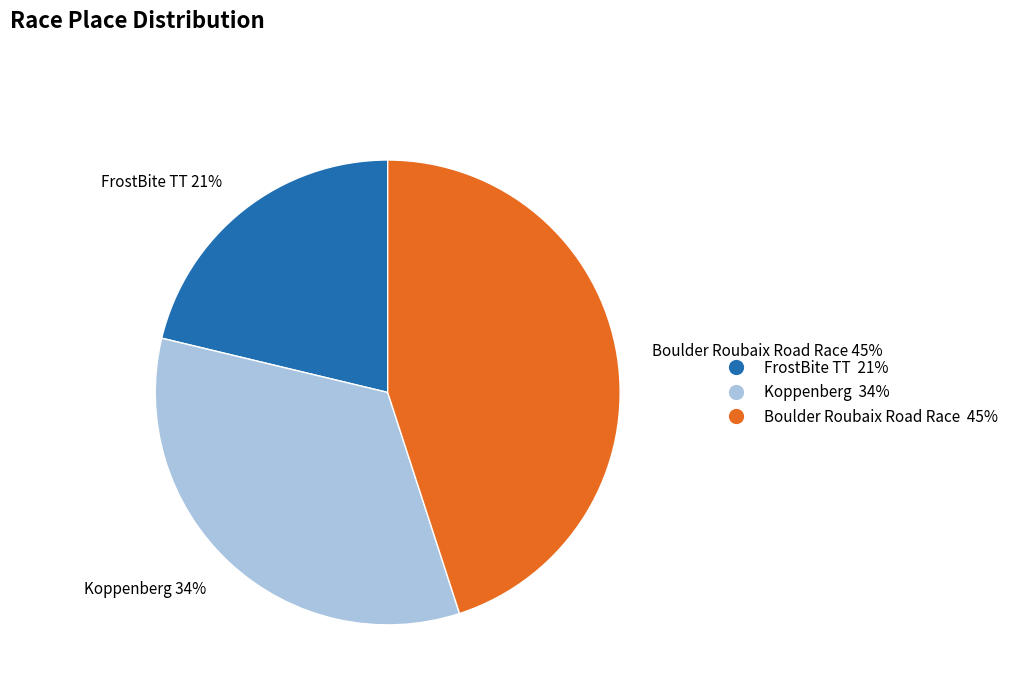

What percentage is the Boulder Roubaix Road Race slice, to the nearest percent?

45%